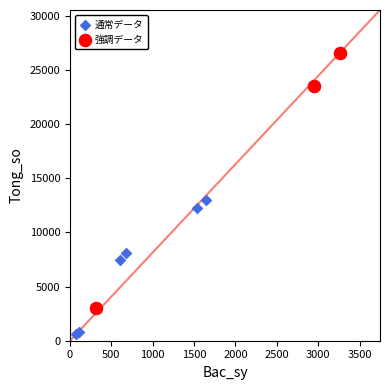

Which series has the widest spread of Y values?

強調データ